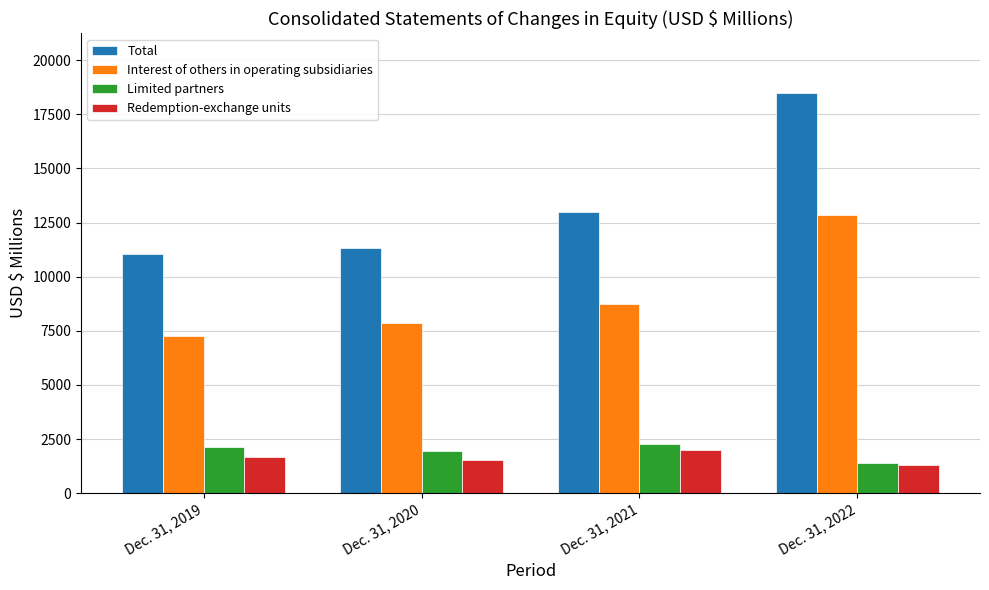

What is the spread (max minus min) of values at Dec. 31, 2021?

10989